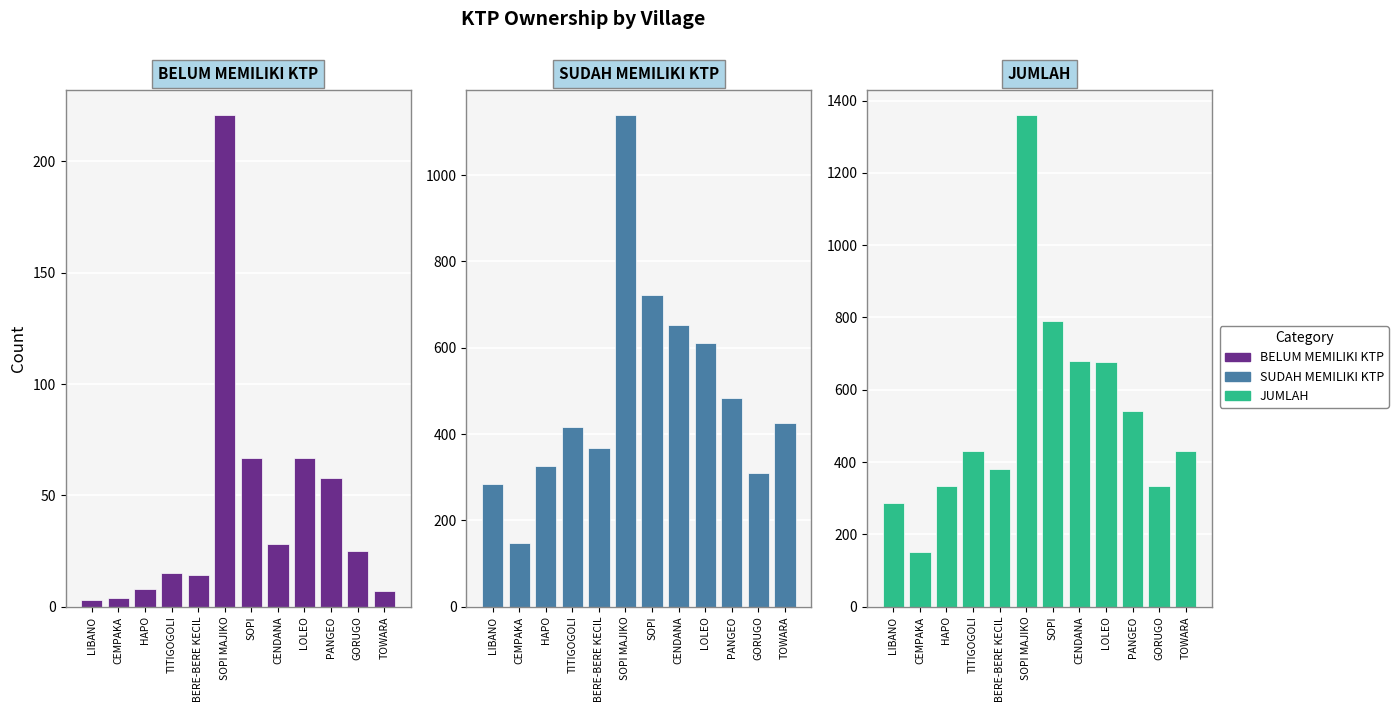

Rank the series by their maximum value, from highest to lowest.

JUMLAH, SUDAH MEMILIKI KTP, BELUM MEMILIKI KTP